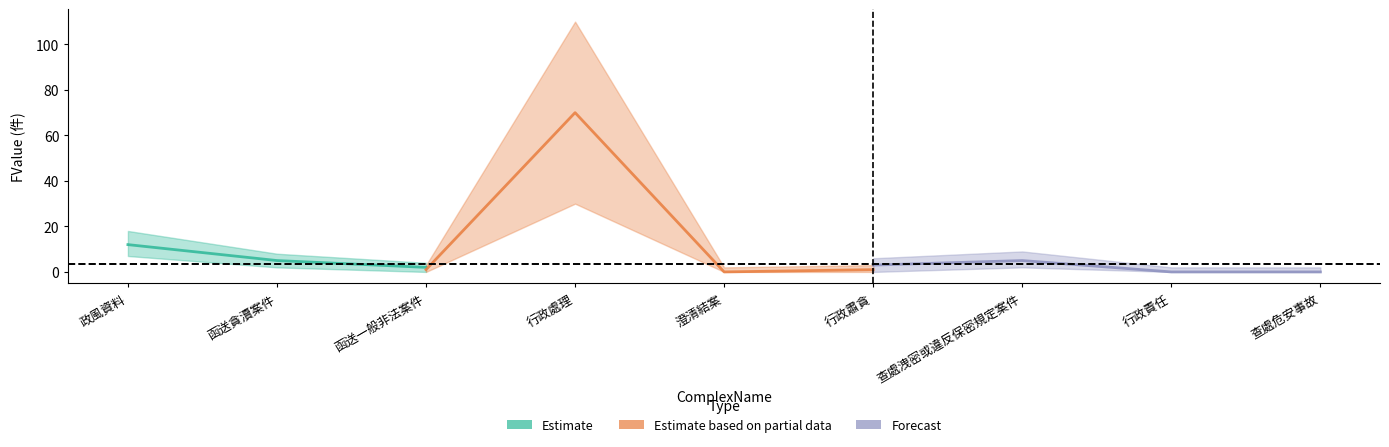

Between 函送貪瀆案件 and 查處危安事故, which is larger?

函送貪瀆案件